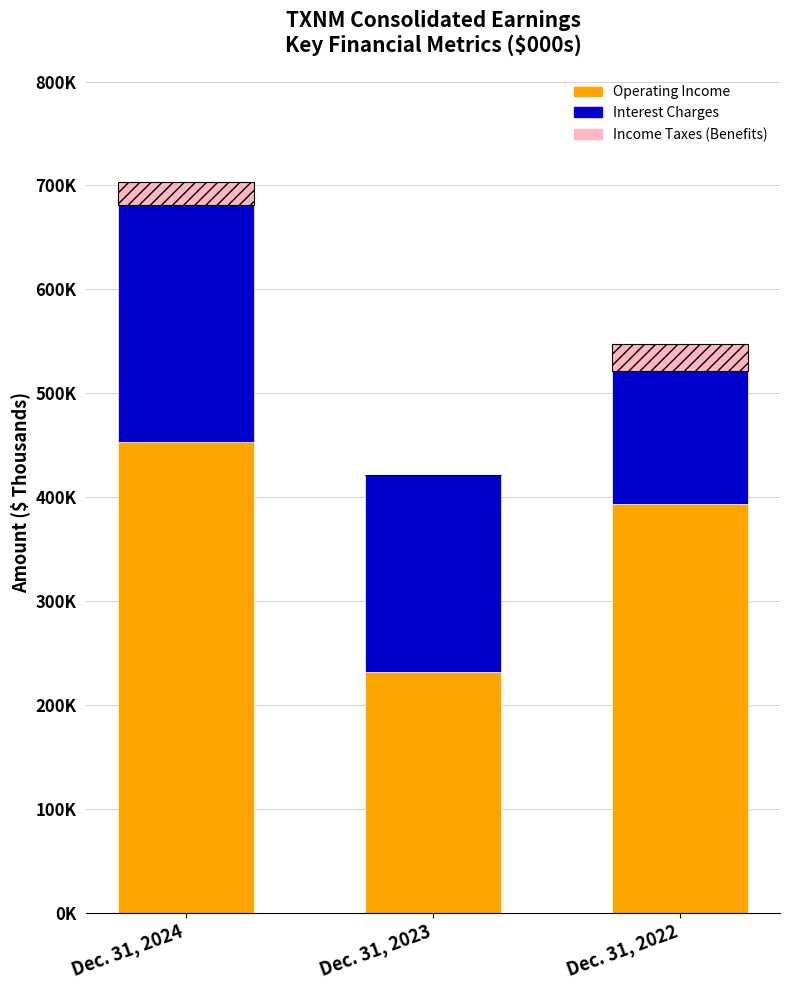

How many bars are there in each group?

3